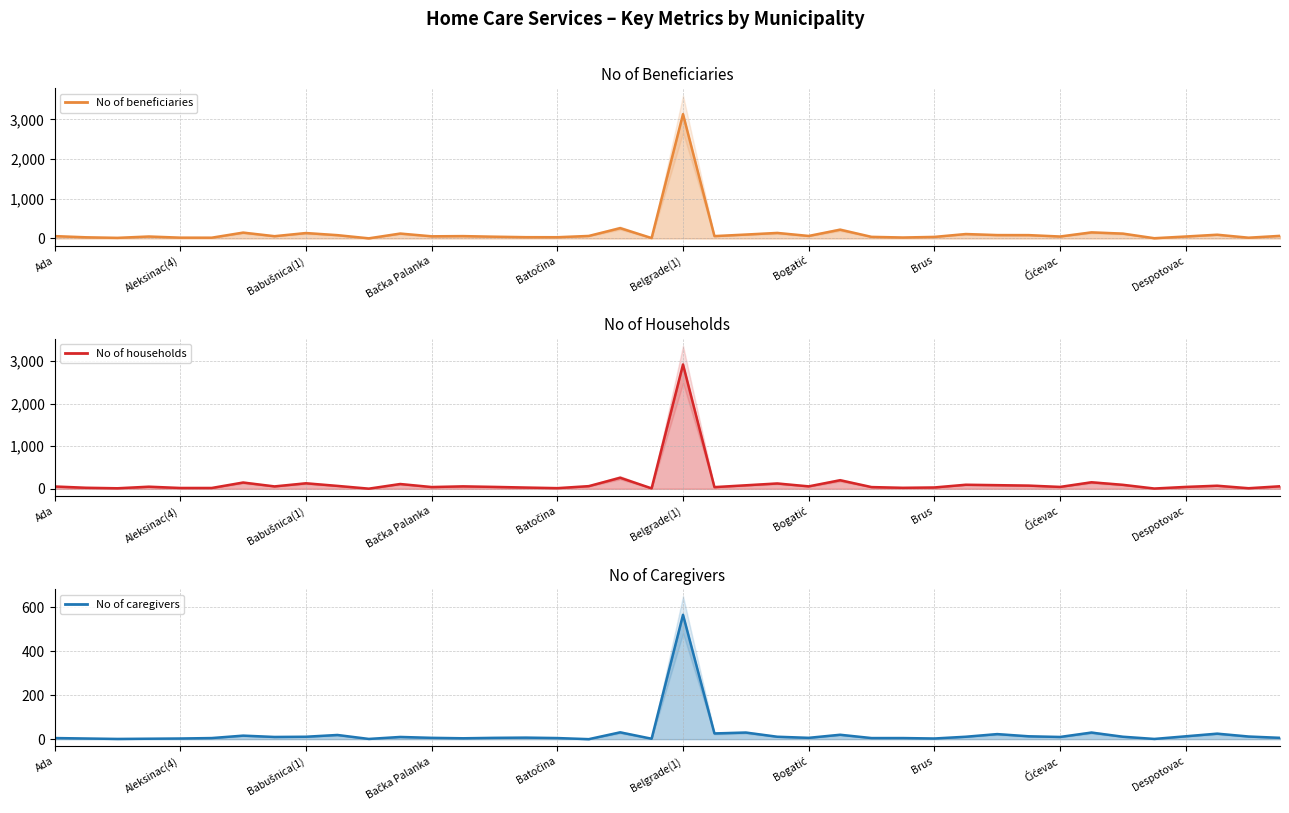

How many lines are shown in the chart?

3